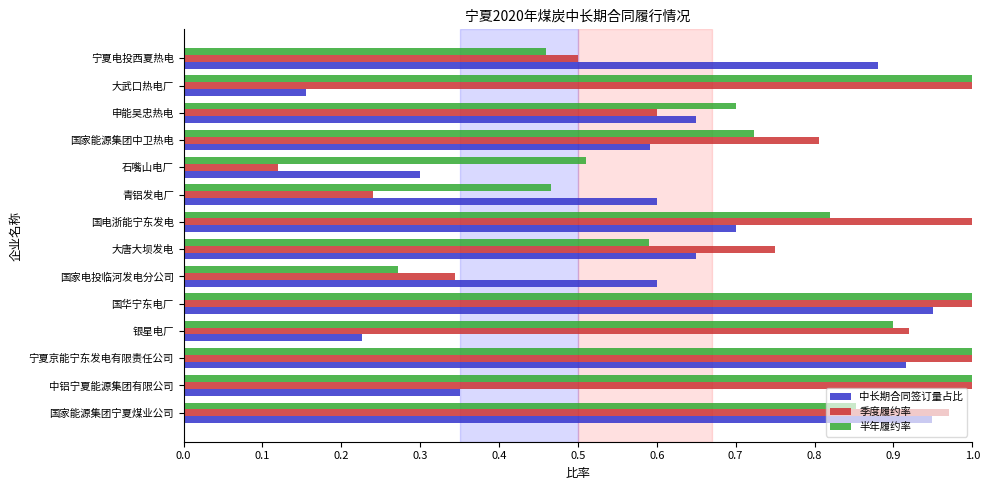

What is the sum of all 中长期合同签订量占比 values?

8.5